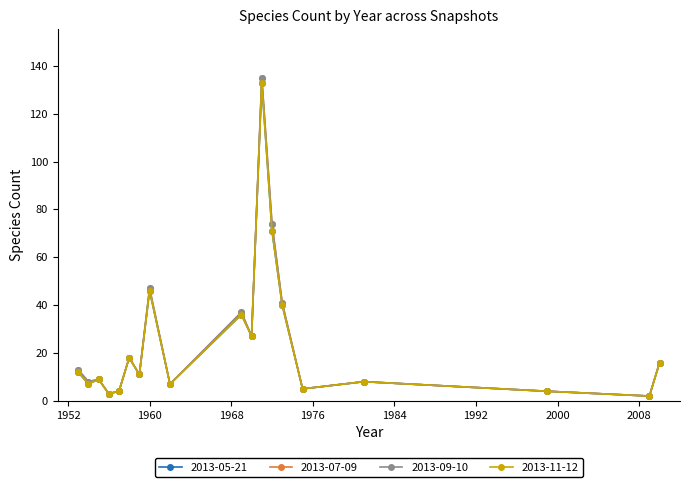

Reading left to right, transcribe all the data shown in this chart.

2013-05-21: 12	7	9	3	4	18	11	46	7	36	27	133	71	40	5	8	4	2	16
2013-07-09: 13	8	9	3	4	18	11	47	7	37	27	135	74	41	5	8	4	2	16
2013-09-10: 13	8	9	3	4	18	11	47	7	37	27	135	74	41	5	8	4	2	16
2013-11-12: 12	7	9	3	4	18	11	46	7	36	27	133	71	40	5	8	4	2	16